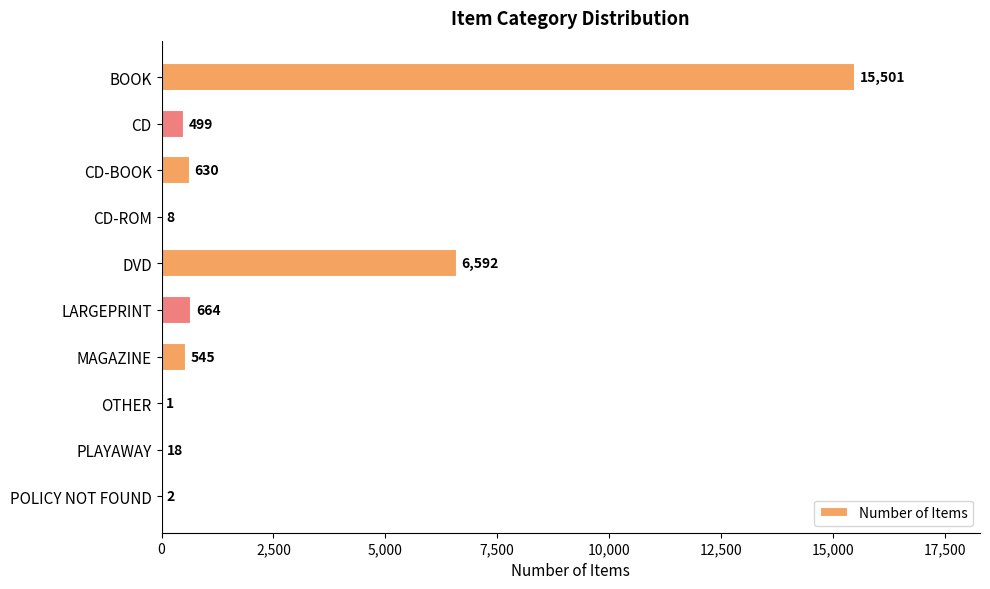

What is the sum of the values at OTHER and LARGEPRINT?

665